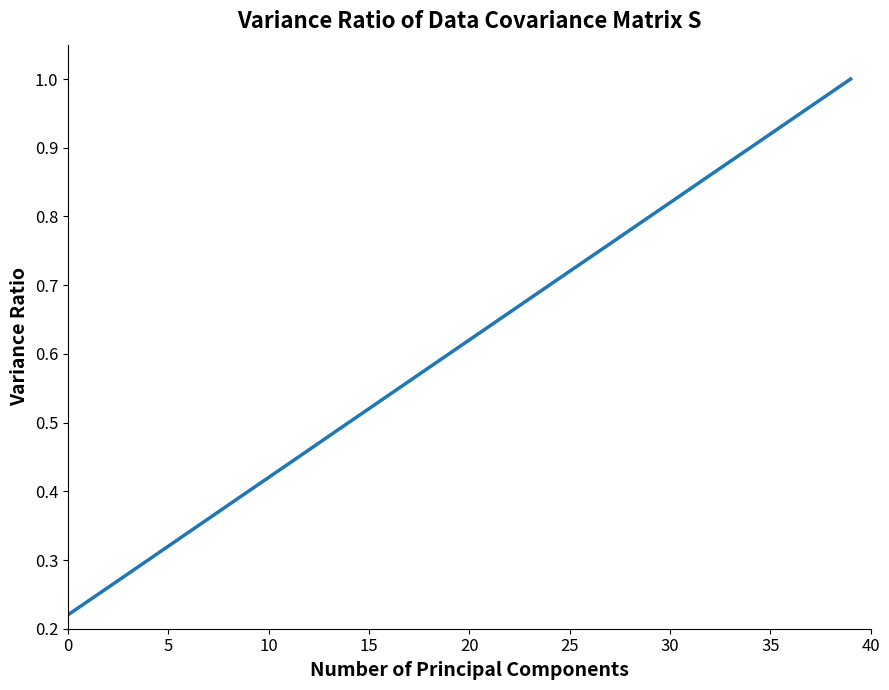

How many series are shown in this chart?

1